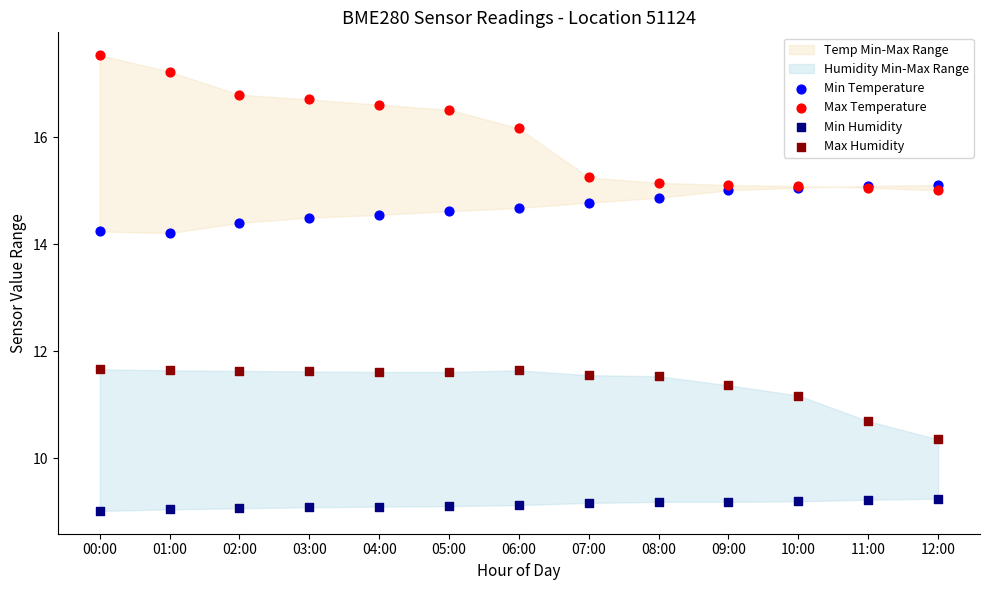

Which series has the largest Y range (max minus min)?

Max Temperature